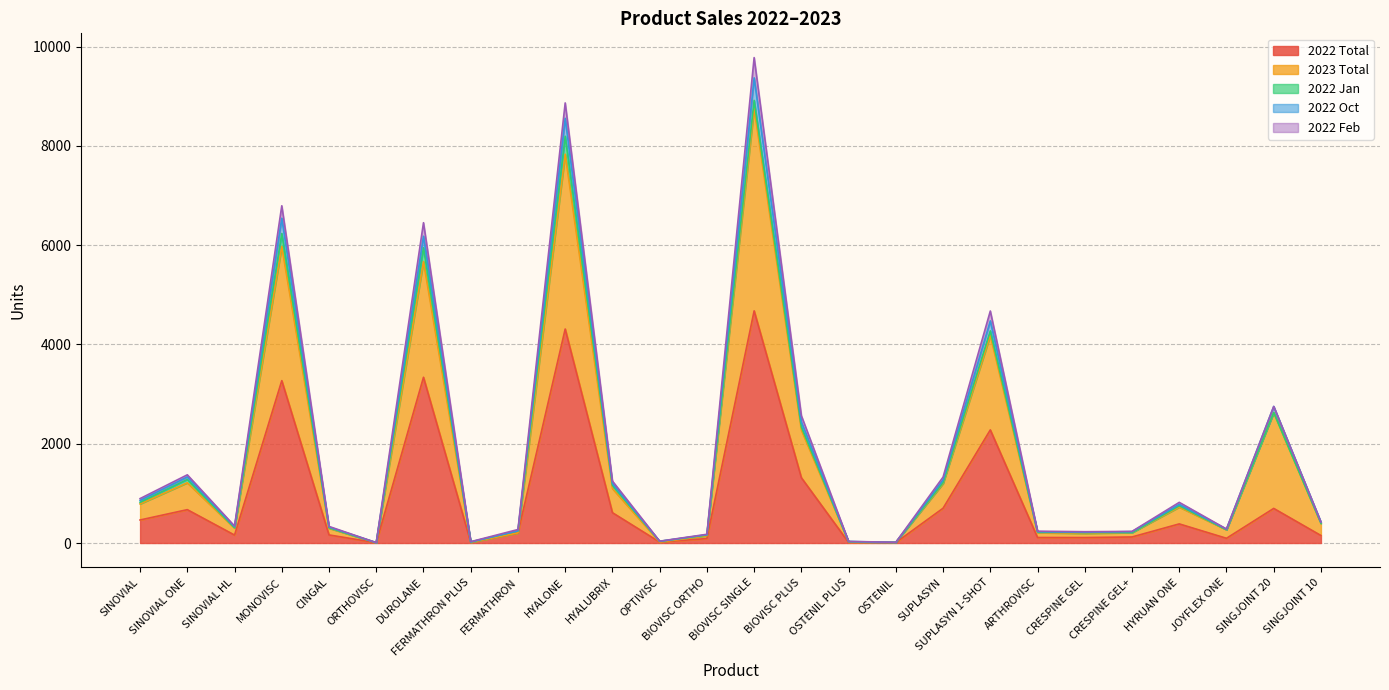

How many categories are shown in the chart?

26